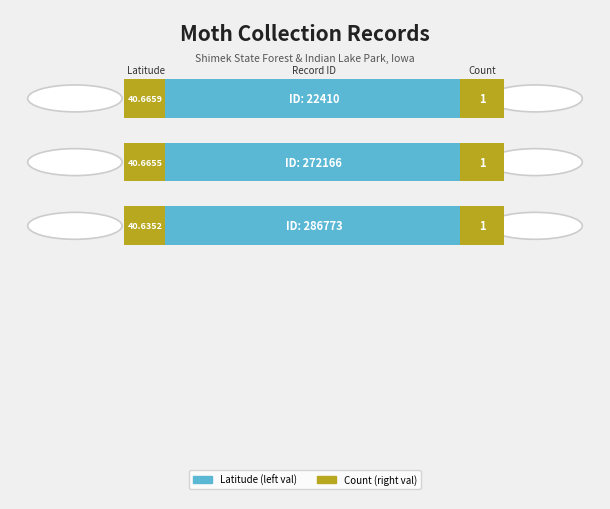

How many bars are there in each group?

3